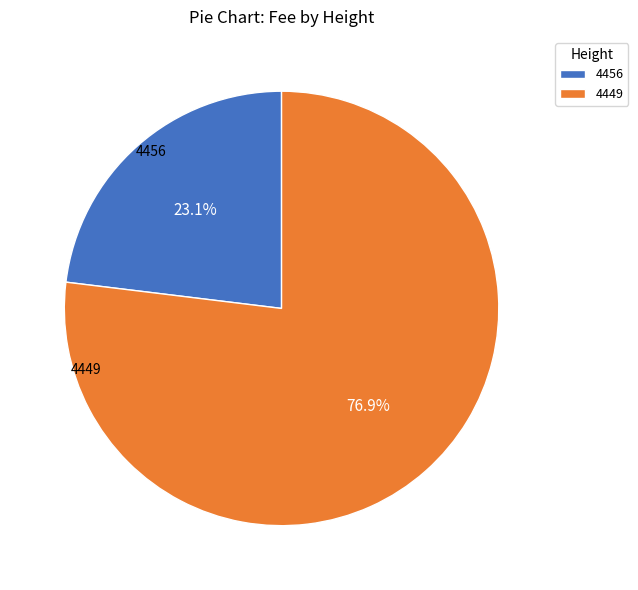

What is the majority slice?

4449